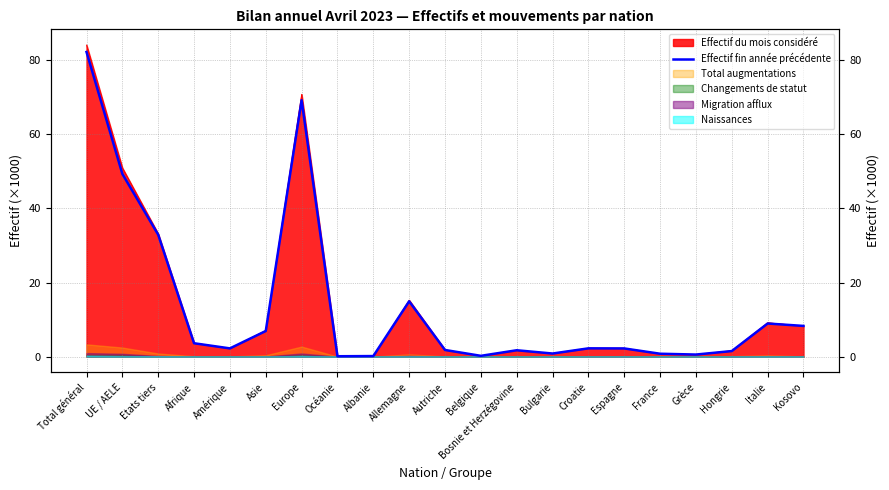

What is the change in value from Amérique to Albanie?

-2.1